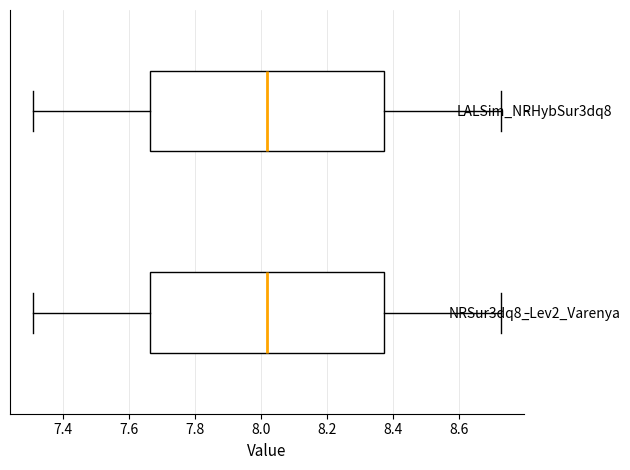

Reading bottom to top, read every box against the x-axis: the position of its median line, the range the box covers, and the ends of its whiskers. The values are not printed on the chart, so give them approximately, as read against the axis.

NRSur3dq8_Lev2_Varenya: median 8.02, box 7.66 to 8.38, whiskers 7.32 to 8.72
LALSim_NRHybSur3dq8: median 8.02, box 7.66 to 8.38, whiskers 7.32 to 8.72